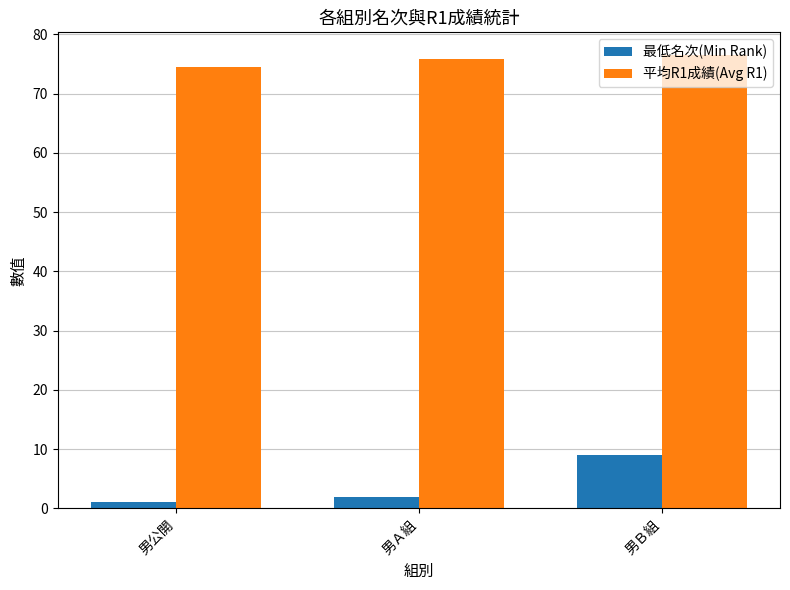

Is it true that 最低名次(Min Rank) equals 1.0 at 男公開?

True